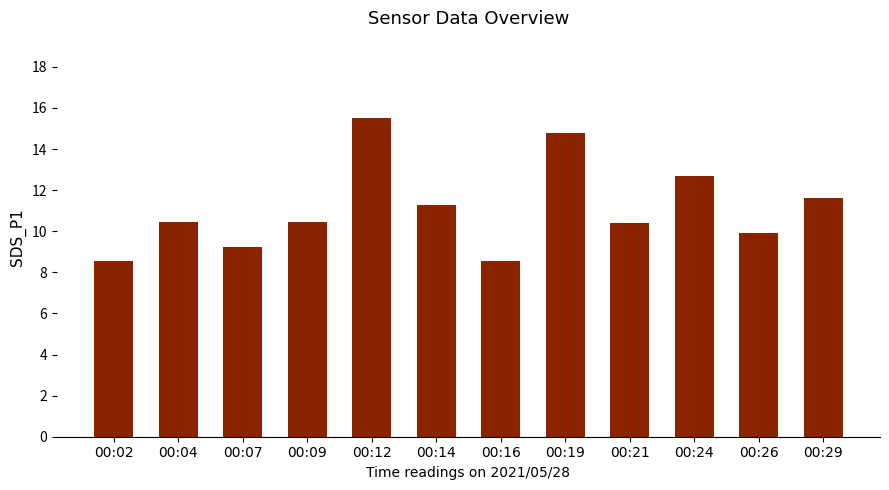

What is the sum of all values?

133.5